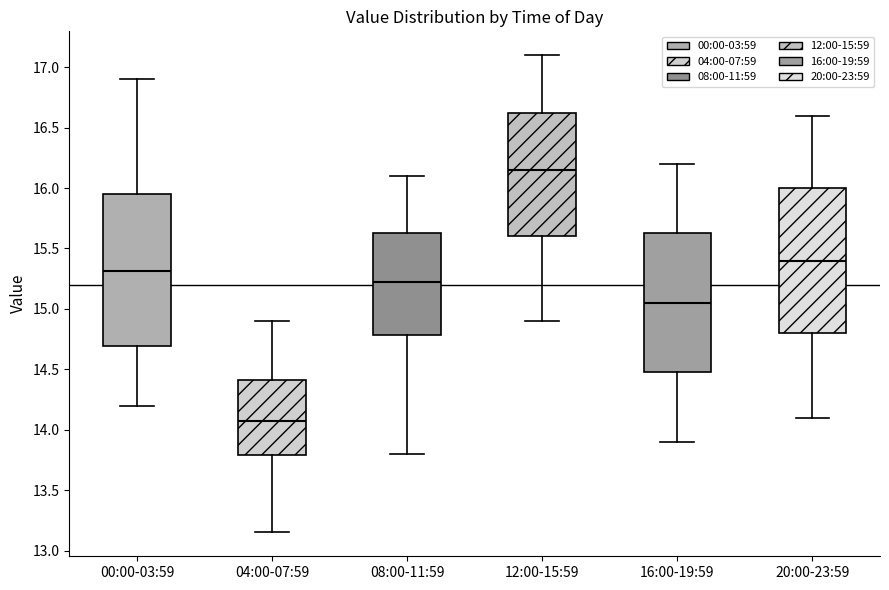

Which box is the tallest, from its lower edge to its upper edge?

00:00-03:59